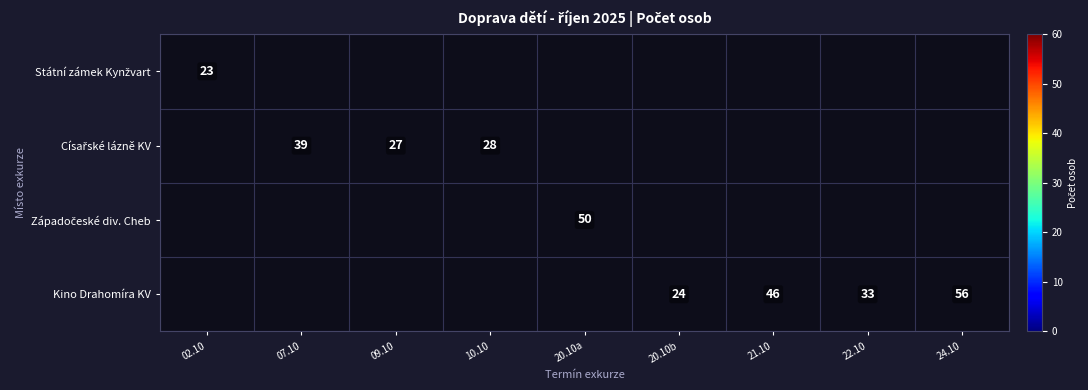

The value of Kino Drahomíra KV at 21.10 is 32. True or false?

False